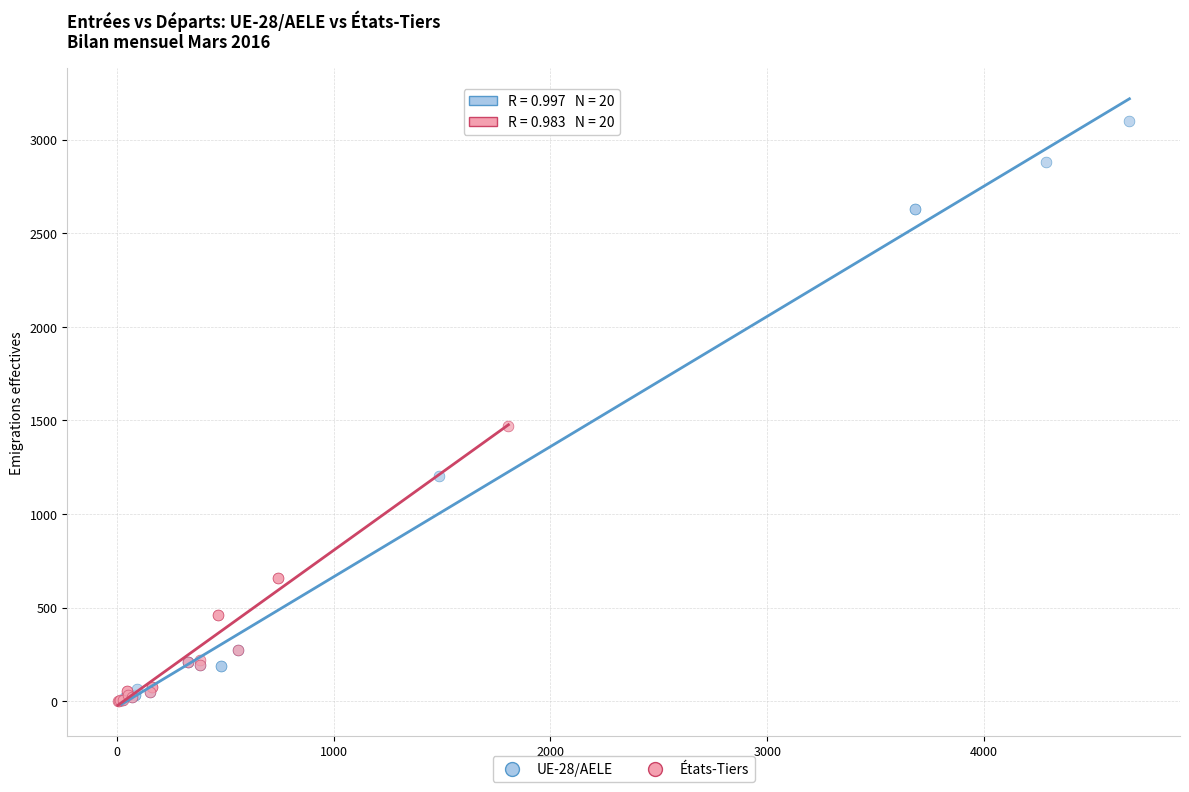

Which series contains the highest Y value?

UE-28/AELE